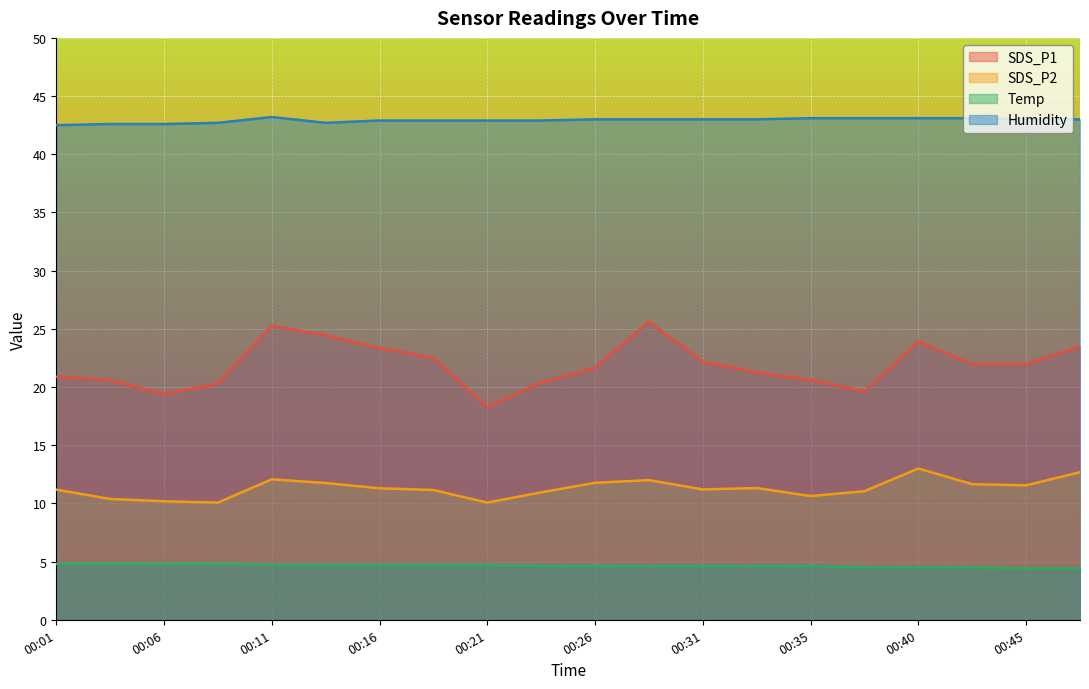

List the labels in order of Temp value, smallest first.

00:45, 00:48, 00:38, 00:40, 00:43, 00:23, 00:26, 00:28, 00:31, 00:33, 00:35, 00:11, 00:13, 00:16, 00:18, 00:21, 00:01, 00:03, 00:06, 00:08